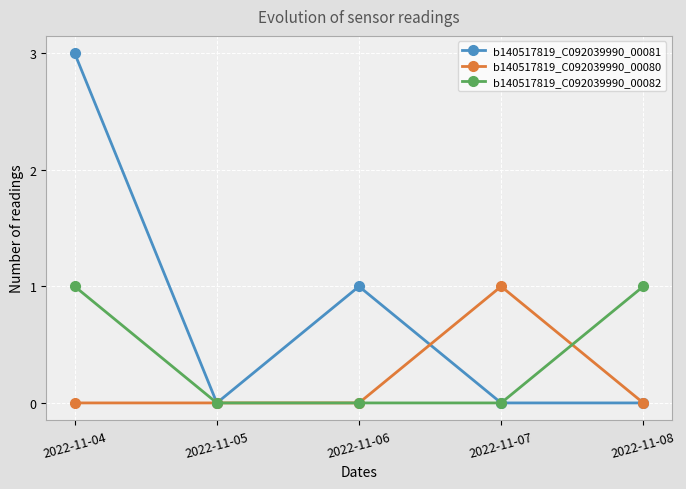

Between 2022-11-04 and 2022-11-06, which series saw the biggest shift?

b140517819_C092039990_00081